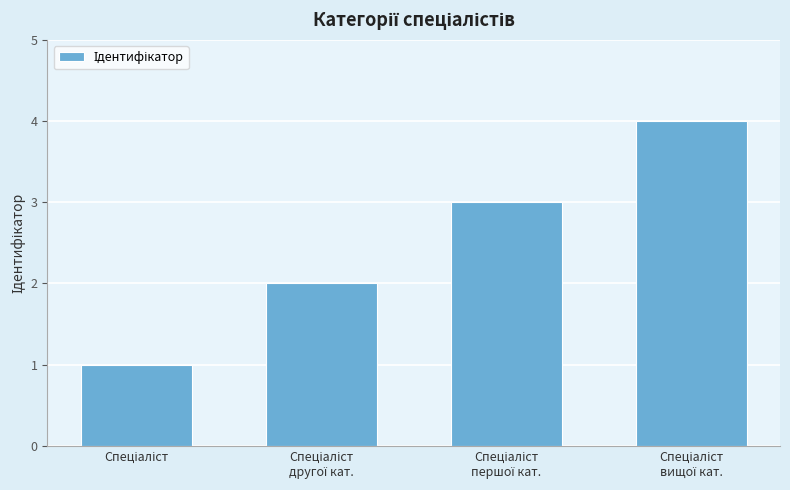

What is the difference between the maximum and minimum values?

3